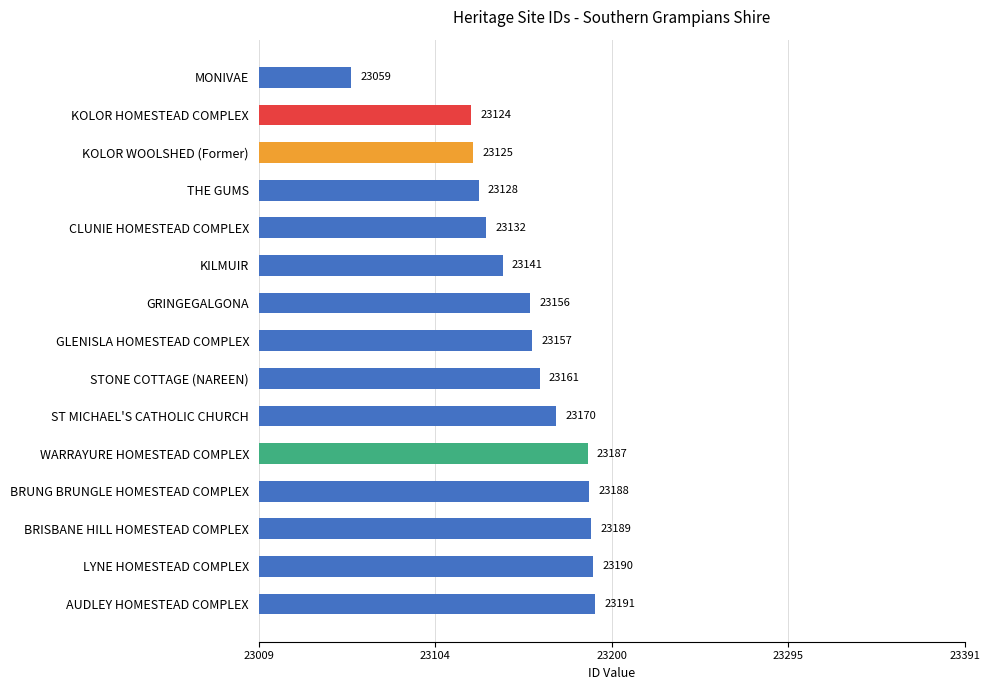

What is the sum of all values?

347298